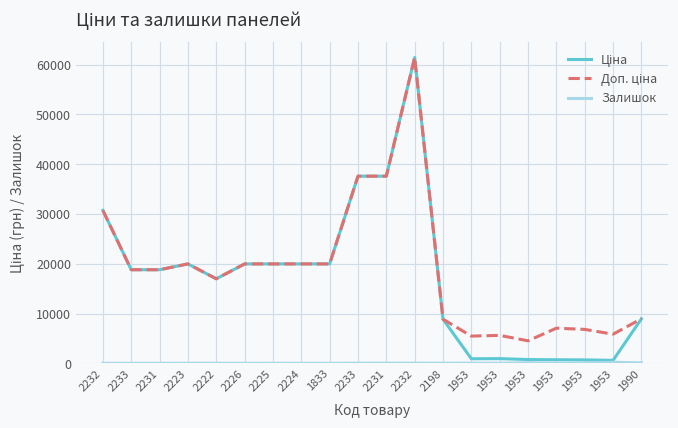

How many categories are shown in the chart?

20